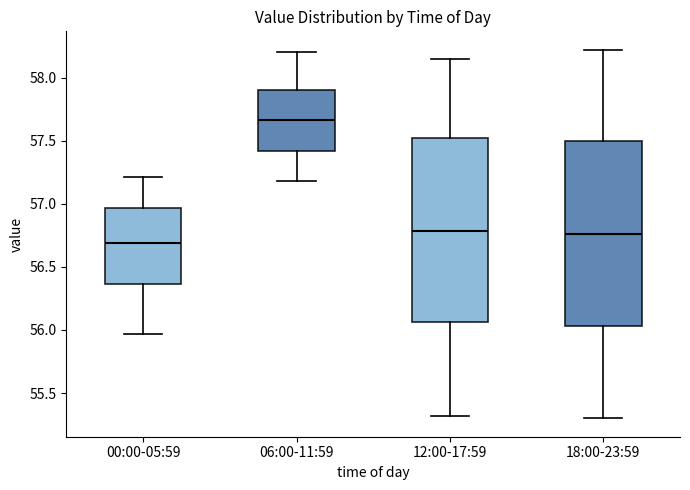

Where is the lower edge of the box for 06:00-11:59 on the y-axis? The values are not printed on the chart, so give them approximately, as read against the axis.

57.40